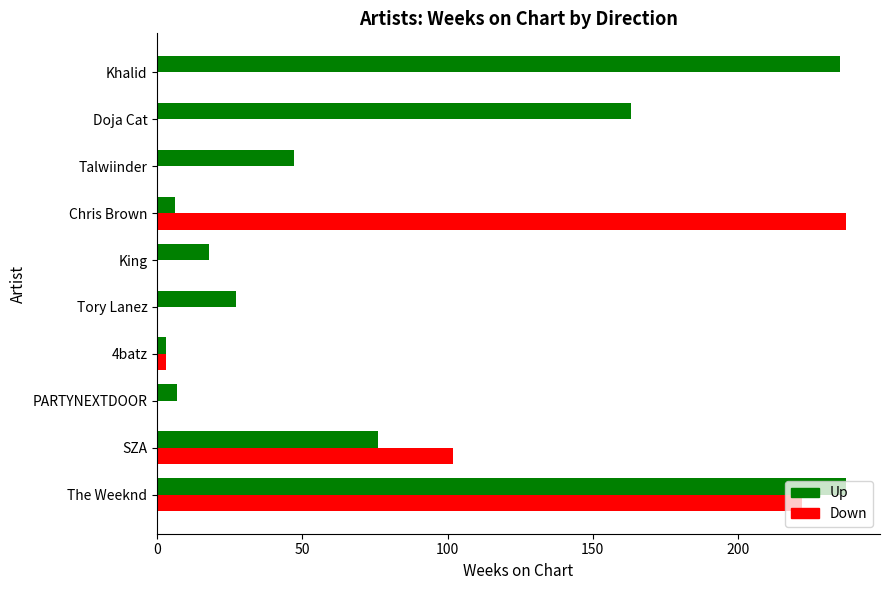

At which label is Down closest to 118?

SZA